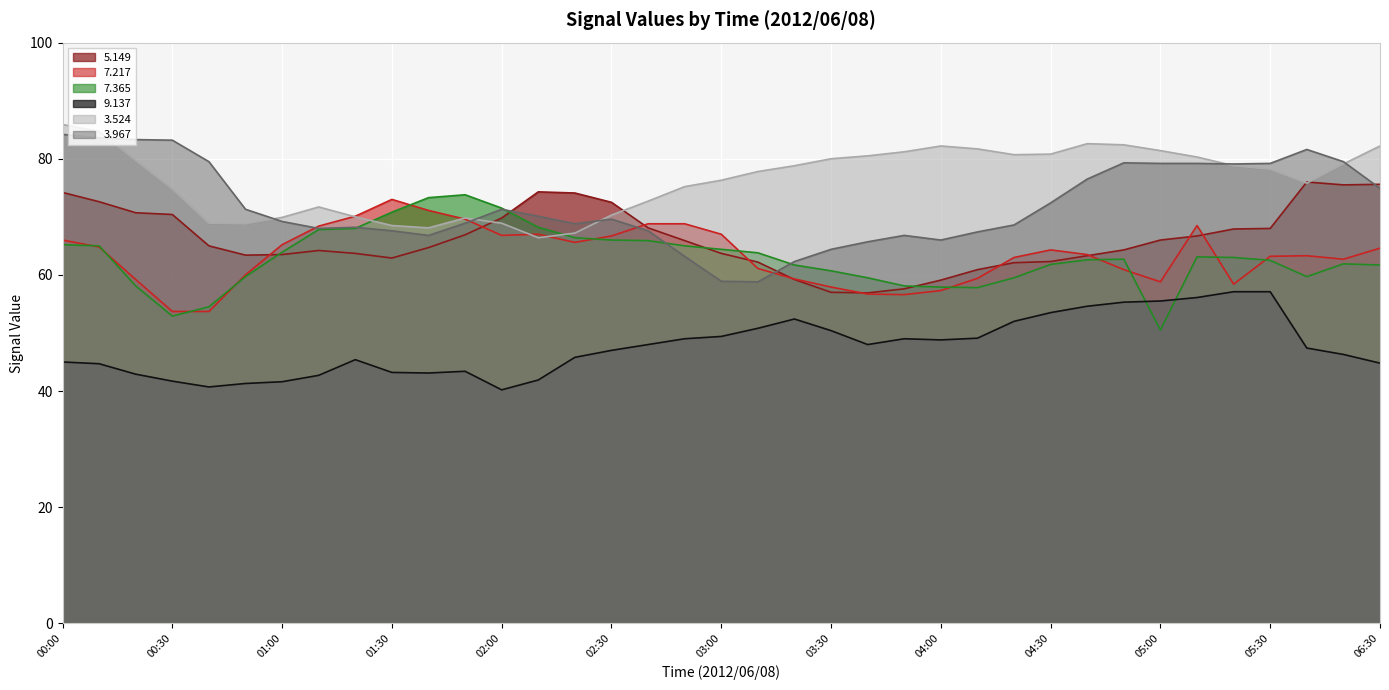

In 3.524, how many points are higher than both neighbors (excluding endpoints)?

4